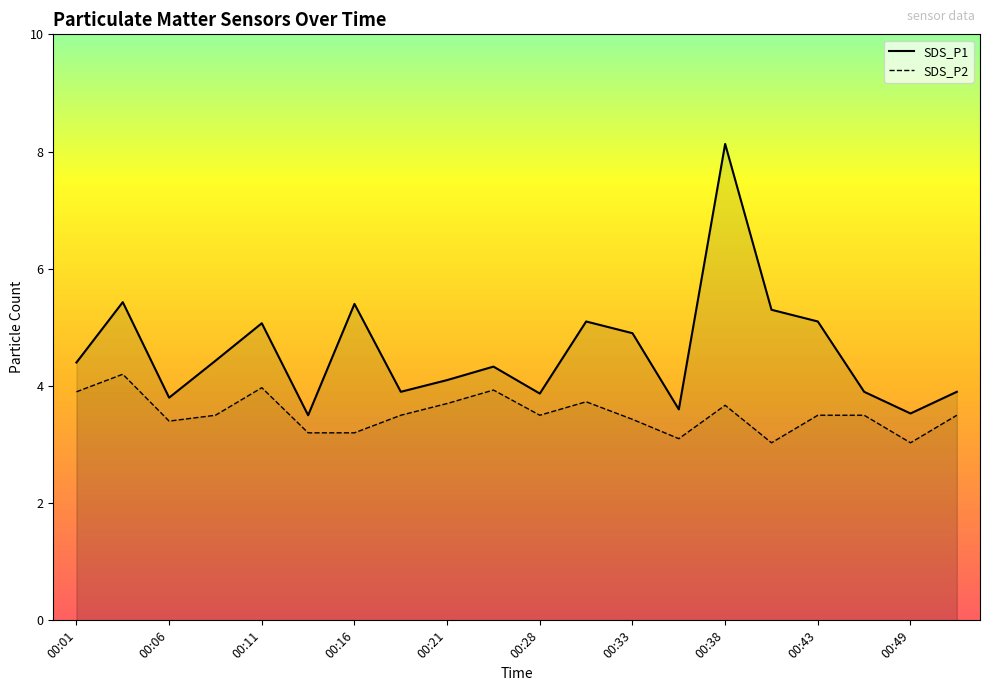

Reading left to right, list all the values displayed in this chart.

SDS_P1: 4.4	5.4	3.8	4.4	5.1	3.5	5.4	3.9	4.1	4.3	3.9	5.1	4.9	3.6	8.1	5.3	5.1	3.9	3.5	3.9
SDS_P2: 3.9	4.2	3.4	3.5	4.0	3.2	3.2	3.5	3.7	3.9	3.5	3.7	3.4	3.1	3.7	3.0	3.5	3.5	3.0	3.5